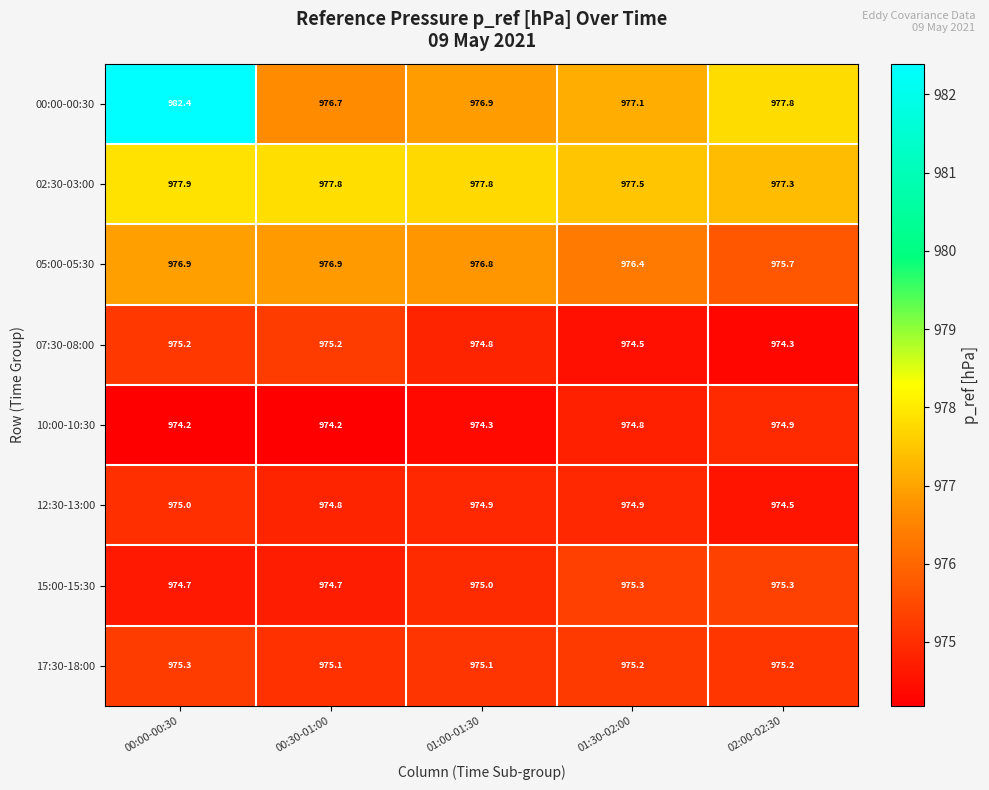

True or false: 12:30-13:00 has a value of 1688.7 at 02:00-02:30.

False